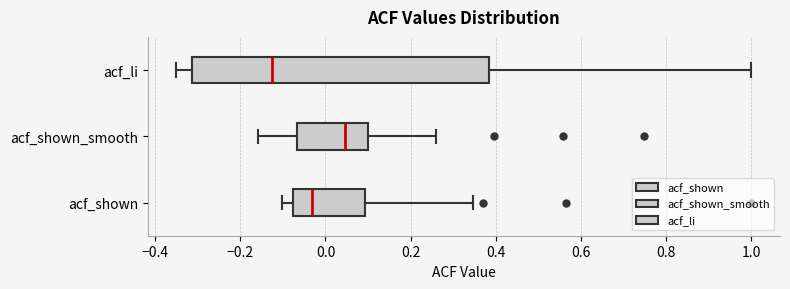

Which box has the furthest to the left median line?

acf_li